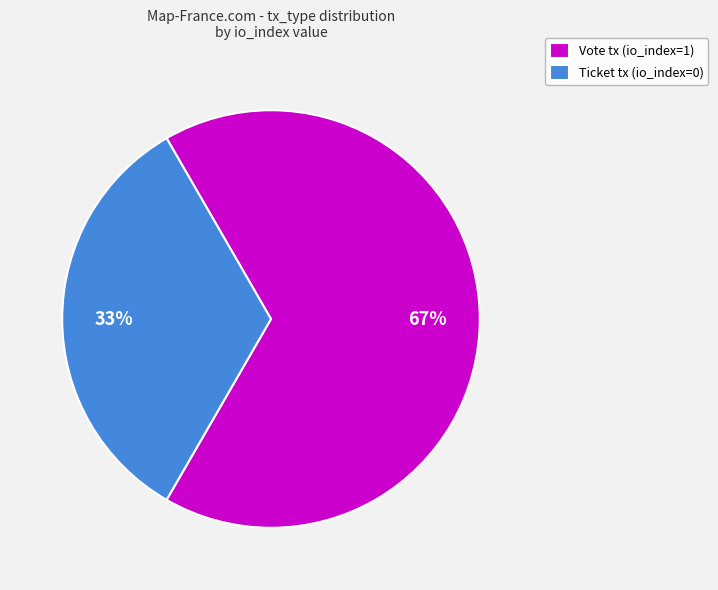

What percentage is the Vote slice, to the nearest percent?

67%